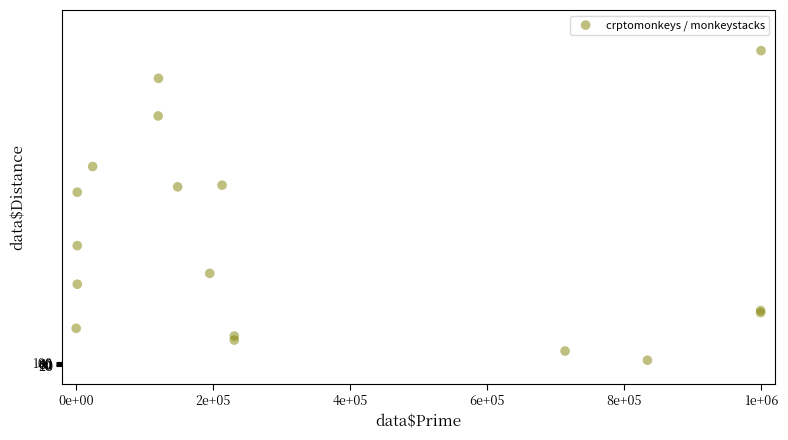

What Y value in the scatter plot is closest to 4511?

4884